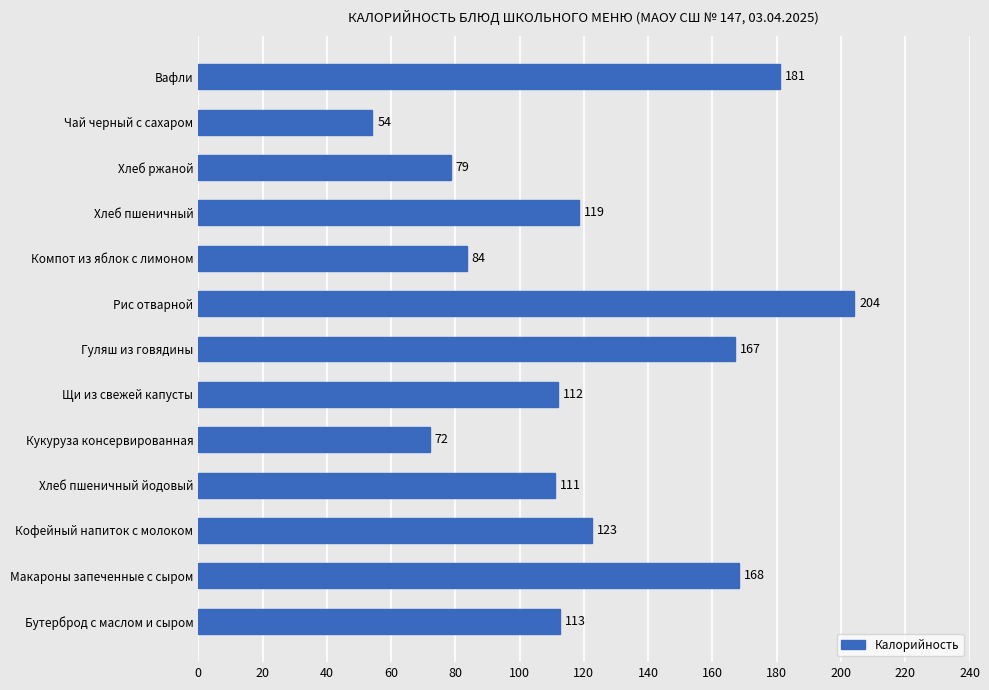

Where is the data nearest to the value 129?

Кофейный напиток с молоком